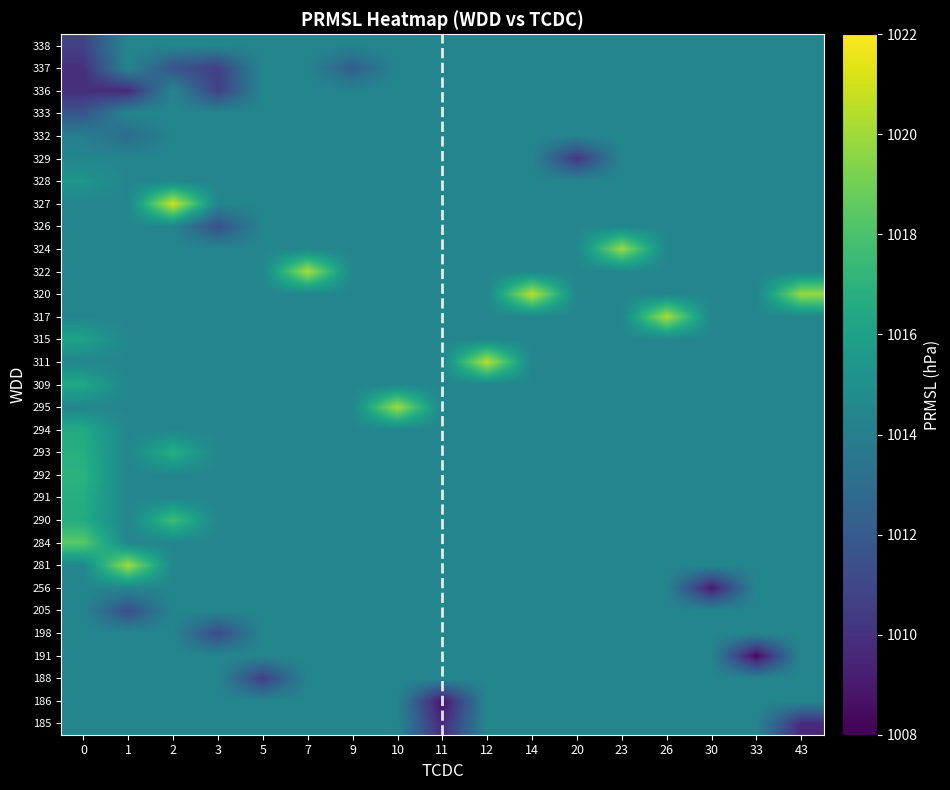

Reading left to right, list all the values displayed in this chart.

185: 0=1014.4	1=1014.4	2=1014.4	3=1014.4	5=1014.4	7=1014.4	9=1014.4	10=1014.4	11=1009.6	12=1014.4	14=1014.4	20=1014.4	23=1014.4	26=1014.4	30=1014.4	33=1014.4	43=1009.6
186: 0=1014.4	1=1014.4	2=1014.4	3=1014.4	5=1014.4	7=1014.4	9=1014.4	10=1014.4	11=1008.7	12=1014.4	14=1014.4	20=1014.4	23=1014.4	26=1014.4	30=1014.4	33=1014.4	43=1014.4
188: 0=1014.4	1=1014.4	2=1014.4	3=1014.4	5=1010.6	7=1014.4	9=1014.4	10=1014.4	11=1014.4	12=1014.4	14=1014.4	20=1014.4	23=1014.4	26=1014.4	30=1014.4	33=1014.4	43=1014.4
191: 0=1014.4	1=1014.4	2=1014.4	3=1014.4	5=1014.4	7=1014.4	9=1014.4	10=1014.4	11=1014.4	12=1014.4	14=1014.4	20=1014.4	23=1014.4	26=1014.4	30=1014.4	33=1008.4	43=1014.4
198: 0=1014.4	1=1014.4	2=1014.4	3=1011.1	5=1014.4	7=1014.4	9=1014.4	10=1014.4	11=1014.4	12=1014.4	14=1014.4	20=1014.4	23=1014.4	26=1014.4	30=1014.4	33=1014.4	43=1014.4
205: 0=1014.4	1=1011.3	2=1014.4	3=1014.4	5=1014.4	7=1014.4	9=1014.4	10=1014.4	11=1014.4	12=1014.4	14=1014.4	20=1014.4	23=1014.4	26=1014.4	30=1014.4	33=1014.4	43=1014.4
256: 0=1014.4	1=1014.4	2=1014.4	3=1014.4	5=1014.4	7=1014.4	9=1014.4	10=1014.4	11=1014.4	12=1014.4	14=1014.4	20=1014.4	23=1014.4	26=1014.4	30=1009.0	33=1014.4	43=1014.4
281: 0=1014.4	1=1020.0	2=1014.4	3=1014.4	5=1014.4	7=1014.4	9=1014.4	10=1014.4	11=1014.4	12=1014.4	14=1014.4	20=1014.4	23=1014.4	26=1014.4	30=1014.4	33=1014.4	43=1014.4
284: 0=1018.4	1=1014.4	2=1014.4	3=1014.4	5=1014.4	7=1014.4	9=1014.4	10=1014.4	11=1014.4	12=1014.4	14=1014.4	20=1014.4	23=1014.4	26=1014.4	30=1014.4	33=1014.4	43=1014.4
290: 0=1016.6	1=1014.4	2=1017.7	3=1014.4	5=1014.4	7=1014.4	9=1014.4	10=1014.4	11=1014.4	12=1014.4	14=1014.4	20=1014.4	23=1014.4	26=1014.4	30=1014.4	33=1014.4	43=1014.4
291: 0=1016.7	1=1014.4	2=1014.4	3=1014.4	5=1014.4	7=1014.4	9=1014.4	10=1014.4	11=1014.4	12=1014.4	14=1014.4	20=1014.4	23=1014.4	26=1014.4	30=1014.4	33=1014.4	43=1014.4
292: 0=1017.0	1=1014.4	2=1014.4	3=1014.4	5=1014.4	7=1014.4	9=1014.4	10=1014.4	11=1014.4	12=1014.4	14=1014.4	20=1014.4	23=1014.4	26=1014.4	30=1014.4	33=1014.4	43=1014.4
293: 0=1016.7	1=1014.4	2=1016.8	3=1014.4	5=1014.4	7=1014.4	9=1014.4	10=1014.4	11=1014.4	12=1014.4	14=1014.4	20=1014.4	23=1014.4	26=1014.4	30=1014.4	33=1014.4	43=1014.4
294: 0=1016.6	1=1014.4	2=1014.4	3=1014.4	5=1014.4	7=1014.4	9=1014.4	10=1014.4	11=1014.4	12=1014.4	14=1014.4	20=1014.4	23=1014.4	26=1014.4	30=1014.4	33=1014.4	43=1014.4
295: 0=1014.4	1=1014.4	2=1014.4	3=1014.4	5=1014.4	7=1014.4	9=1014.4	10=1020.0	11=1014.4	12=1014.4	14=1014.4	20=1014.4	23=1014.4	26=1014.4	30=1014.4	33=1014.4	43=1014.4
309: 0=1016.5	1=1014.4	2=1014.4	3=1014.4	5=1014.4	7=1014.4	9=1014.4	10=1014.4	11=1014.4	12=1014.4	14=1014.4	20=1014.4	23=1014.4	26=1014.4	30=1014.4	33=1014.4	43=1014.4
311: 0=1014.4	1=1014.4	2=1014.4	3=1014.4	5=1014.4	7=1014.4	9=1014.4	10=1014.4	11=1014.4	12=1020.5	14=1014.4	20=1014.4	23=1014.4	26=1014.4	30=1014.4	33=1014.4	43=1014.4
315: 0=1016.1	1=1014.4	2=1014.4	3=1014.4	5=1014.4	7=1014.4	9=1014.4	10=1014.4	11=1014.4	12=1014.4	14=1014.4	20=1014.4	23=1014.4	26=1014.4	30=1014.4	33=1014.4	43=1014.4
317: 0=1014.4	1=1014.4	2=1014.4	3=1014.4	5=1014.4	7=1014.4	9=1014.4	10=1014.4	11=1014.4	12=1014.4	14=1014.4	20=1014.4	23=1014.4	26=1020.2	30=1014.4	33=1014.4	43=1014.4
320: 0=1014.4	1=1014.4	2=1014.4	3=1014.4	5=1014.4	7=1014.4	9=1014.4	10=1014.4	11=1014.4	12=1014.4	14=1020.6	20=1014.4	23=1014.4	26=1014.4	30=1014.4	33=1014.4	43=1019.9
322: 0=1014.4	1=1014.4	2=1014.4	3=1014.4	5=1014.4	7=1020.2	9=1014.4	10=1014.4	11=1014.4	12=1014.4	14=1014.4	20=1014.4	23=1014.4	26=1014.4	30=1014.4	33=1014.4	43=1014.4
324: 0=1014.4	1=1014.4	2=1014.4	3=1014.4	5=1014.4	7=1014.4	9=1014.4	10=1014.4	11=1014.4	12=1014.4	14=1014.4	20=1014.4	23=1019.9	26=1014.4	30=1014.4	33=1014.4	43=1014.4
326: 0=1014.4	1=1014.4	2=1014.4	3=1011.5	5=1014.4	7=1014.4	9=1014.4	10=1014.4	11=1014.4	12=1014.4	14=1014.4	20=1014.4	23=1014.4	26=1014.4	30=1014.4	33=1014.4	43=1014.4
327: 0=1014.4	1=1014.4	2=1021.0	3=1014.4	5=1014.4	7=1014.4	9=1014.4	10=1014.4	11=1014.4	12=1014.4	14=1014.4	20=1014.4	23=1014.4	26=1014.4	30=1014.4	33=1014.4	43=1014.4
328: 0=1015.3	1=1014.4	2=1014.4	3=1014.4	5=1014.4	7=1014.4	9=1014.4	10=1014.4	11=1014.4	12=1014.4	14=1014.4	20=1014.4	23=1014.4	26=1014.4	30=1014.4	33=1014.4	43=1014.4
329: 0=1014.4	1=1014.4	2=1014.4	3=1014.4	5=1014.4	7=1014.4	9=1014.4	10=1014.4	11=1014.4	12=1014.4	14=1014.4	20=1010.2	23=1014.4	26=1014.4	30=1014.4	33=1014.4	43=1014.4
332: 0=1014.0	1=1012.9	2=1014.4	3=1014.4	5=1014.4	7=1014.4	9=1014.4	10=1014.4	11=1014.4	12=1014.4	14=1014.4	20=1014.4	23=1014.4	26=1014.4	30=1014.4	33=1014.4	43=1014.4
333: 0=1011.7	1=1014.4	2=1014.4	3=1014.4	5=1014.4	7=1014.4	9=1014.4	10=1014.4	11=1014.4	12=1014.4	14=1014.4	20=1014.4	23=1014.4	26=1014.4	30=1014.4	33=1014.4	43=1014.4
336: 0=1009.9	1=1009.7	2=1014.4	3=1010.7	5=1014.4	7=1014.4	9=1014.4	10=1014.4	11=1014.4	12=1014.4	14=1014.4	20=1014.4	23=1014.4	26=1014.4	30=1014.4	33=1014.4	43=1014.4
337: 0=1009.9	1=1014.4	2=1011.6	3=1010.7	5=1014.4	7=1014.4	9=1012.1	10=1014.4	11=1014.4	12=1014.4	14=1014.4	20=1014.4	23=1014.4	26=1014.4	30=1014.4	33=1014.4	43=1014.4
338: 0=1010.8	1=1014.4	2=1014.4	3=1014.4	5=1014.4	7=1014.4	9=1014.4	10=1014.4	11=1014.4	12=1014.4	14=1014.4	20=1014.4	23=1014.4	26=1014.4	30=1014.4	33=1014.4	43=1014.4